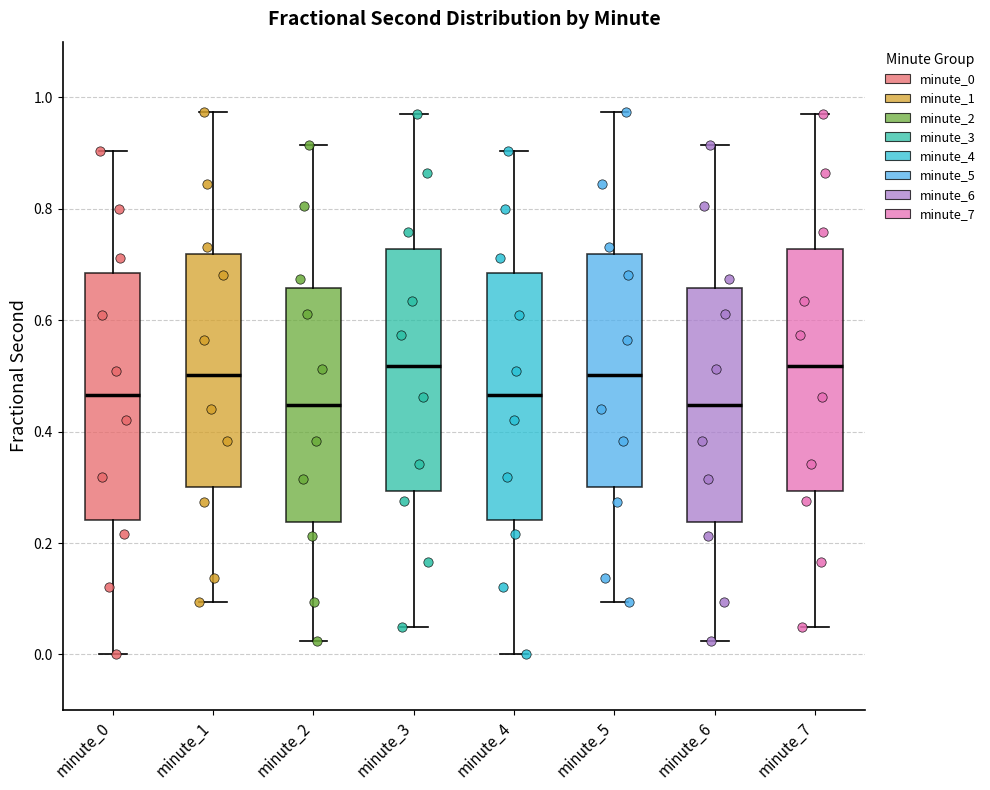

Reading left to right, transcribe this box plot: for each box, give where its median line is, the range the box spans, and where its two whiskers end, as read against the y-axis. The values are not printed on the chart, so give them approximately, as read against the axis.

minute_0: median 0.46, box 0.24 to 0.68, whiskers 0.00 to 0.90
minute_1: median 0.50, box 0.30 to 0.72, whiskers 0.10 to 0.98
minute_2: median 0.44, box 0.24 to 0.66, whiskers 0.02 to 0.92
minute_3: median 0.52, box 0.30 to 0.72, whiskers 0.04 to 0.96
minute_4: median 0.46, box 0.24 to 0.68, whiskers 0.00 to 0.90
minute_5: median 0.50, box 0.30 to 0.72, whiskers 0.10 to 0.98
minute_6: median 0.44, box 0.24 to 0.66, whiskers 0.02 to 0.92
minute_7: median 0.52, box 0.30 to 0.72, whiskers 0.04 to 0.96